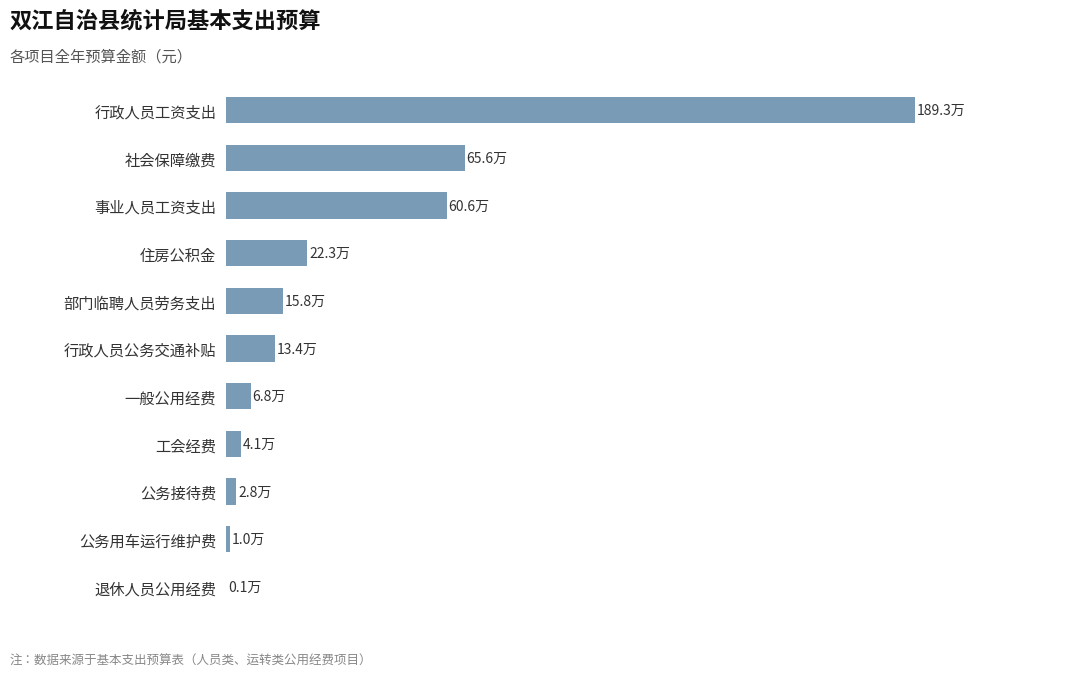

Are the bars horizontal?

Yes